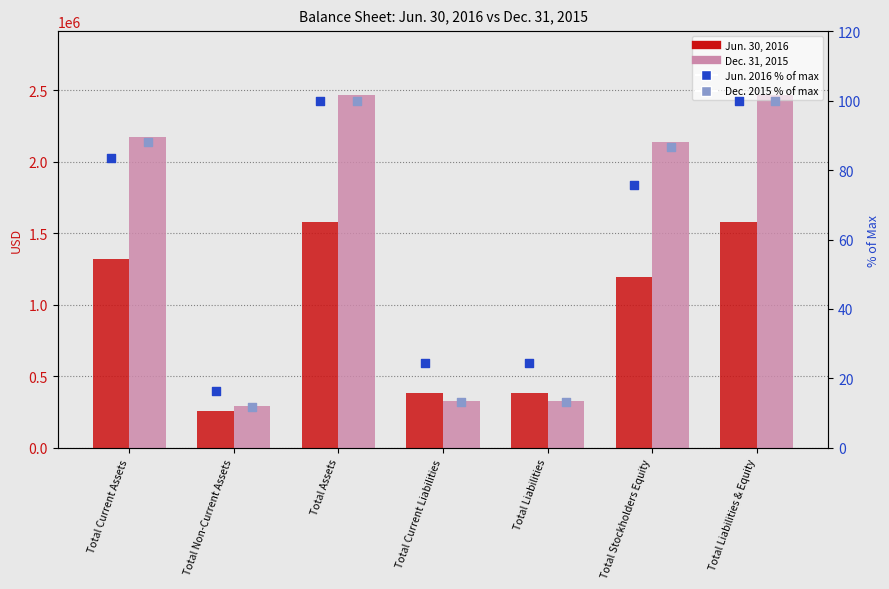

At which category is the sum across all series the highest?

Total Assets